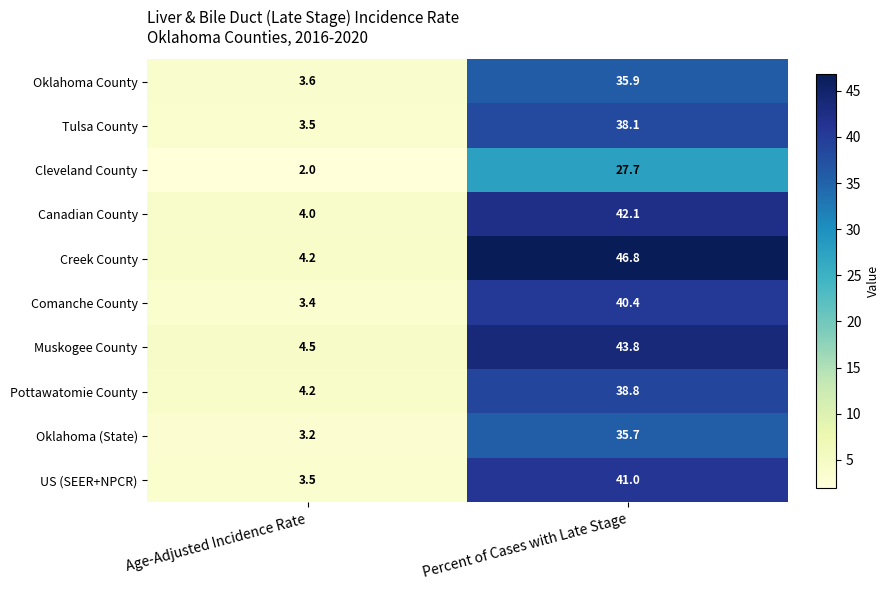

Which series has the largest range (max minus min)?

Creek County